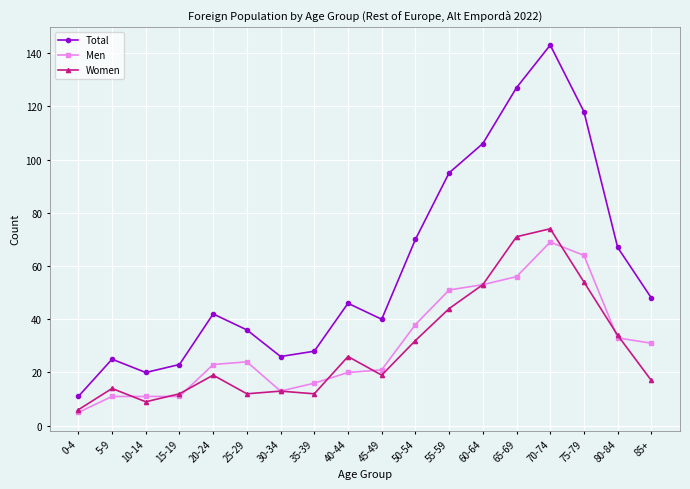

How many data points in Total are less than 46?

9